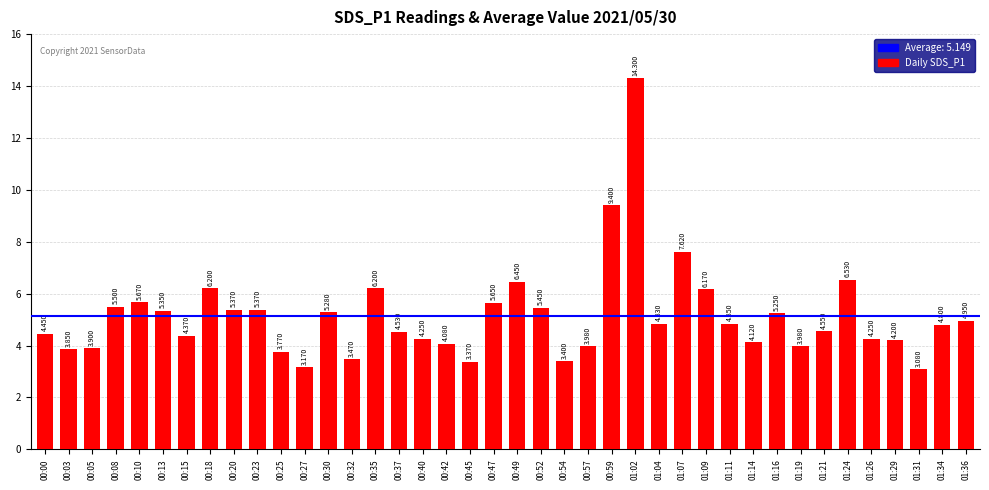

What is the minimum value shown in the chart?

3.1